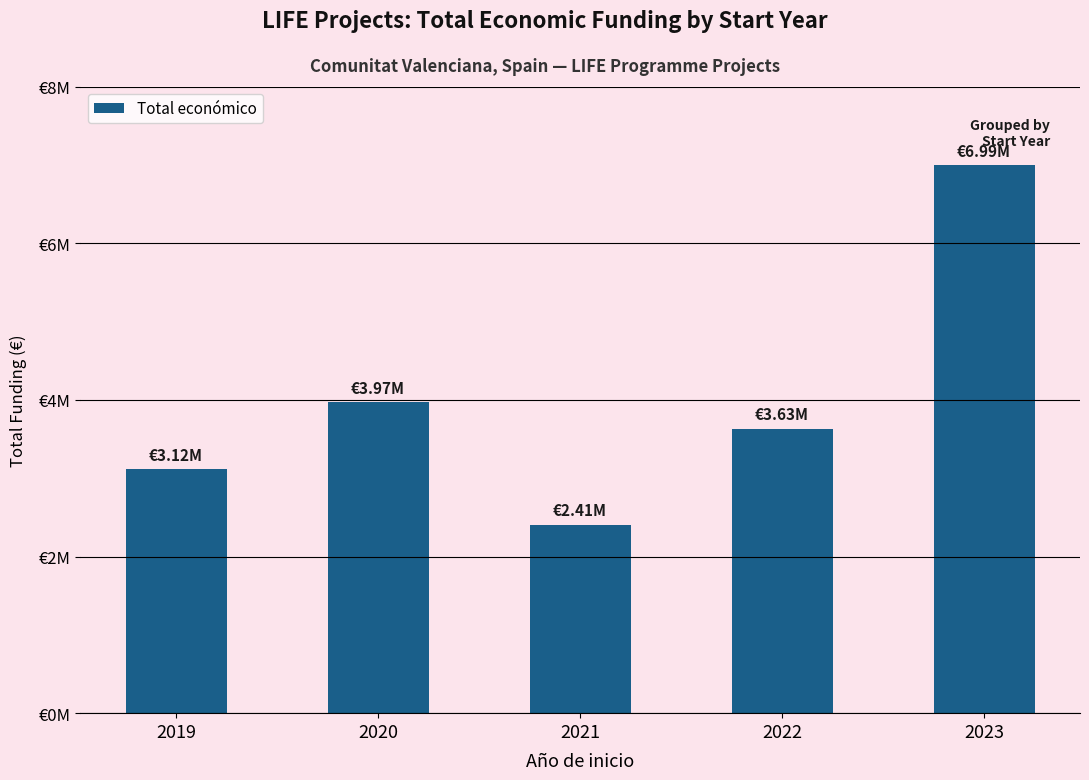

Reading right to left, extract all data points from this chart.

2023=6994691	2022=3631233	2021=2406410	2020=3966667	2019=3118908